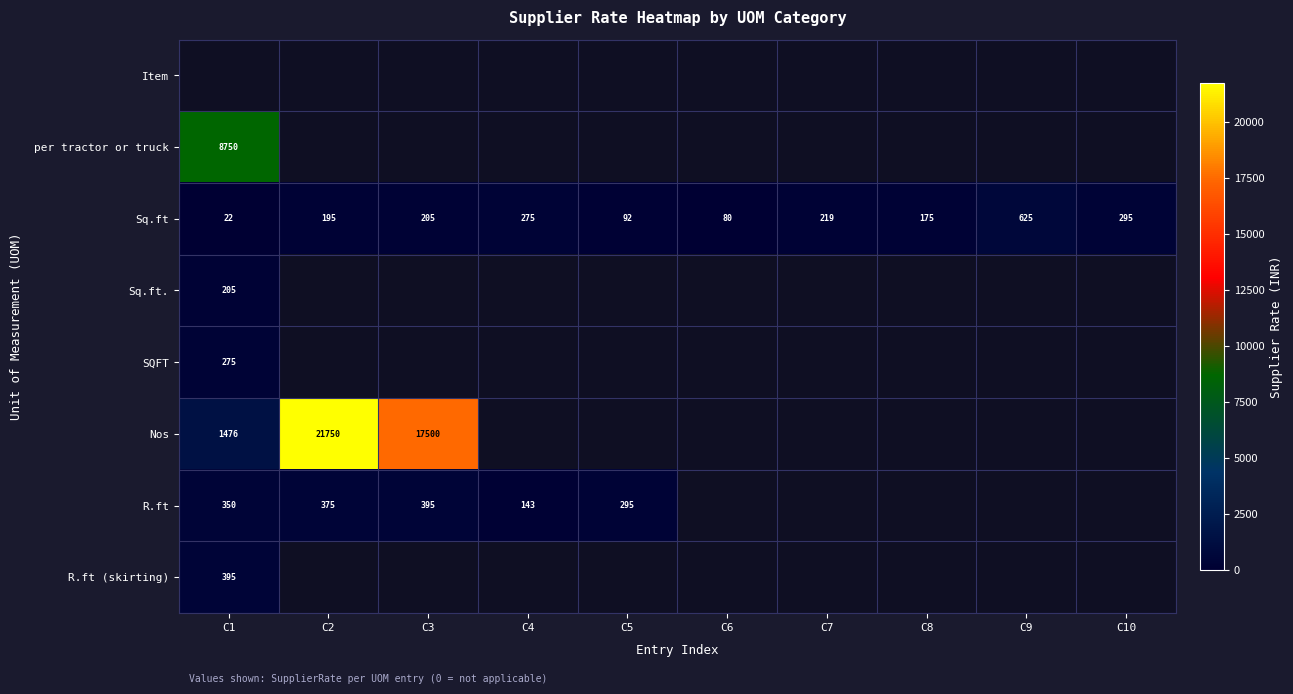

At which category does the chart reach its peak across all series?

C2